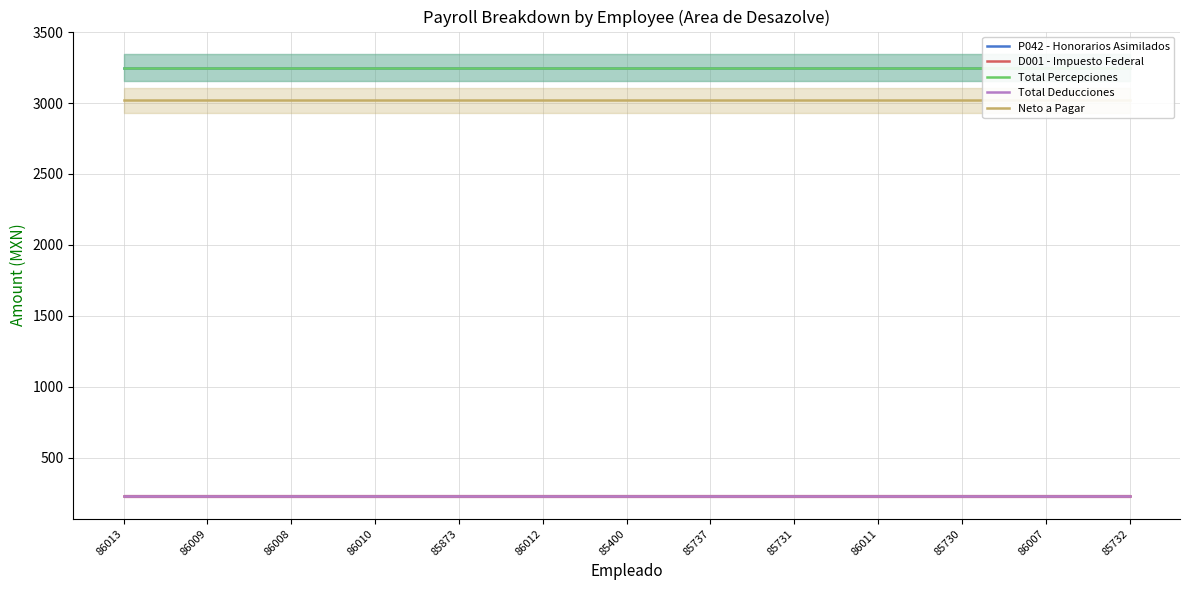

Is it true that D001 - Impuesto Federal equals 135.8 at 85737?

False